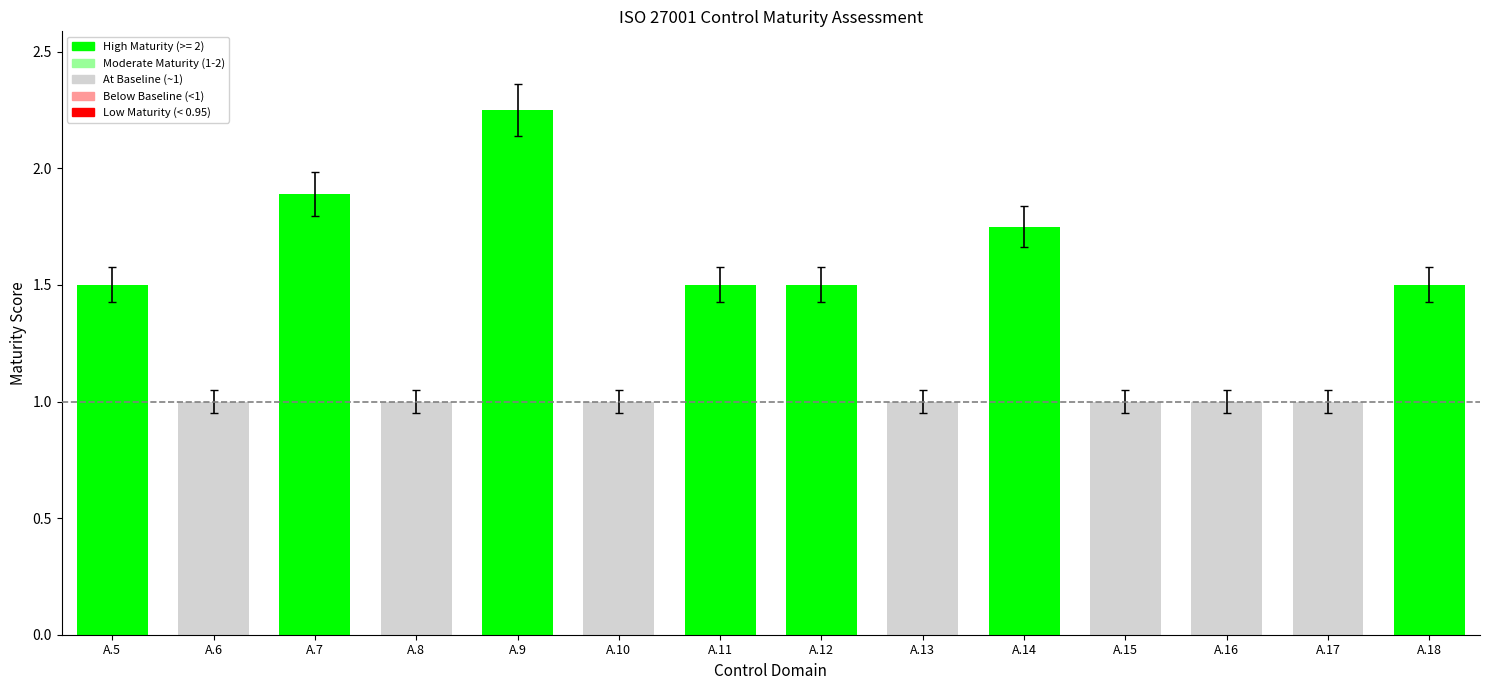

Read the value at A.11.

1.5